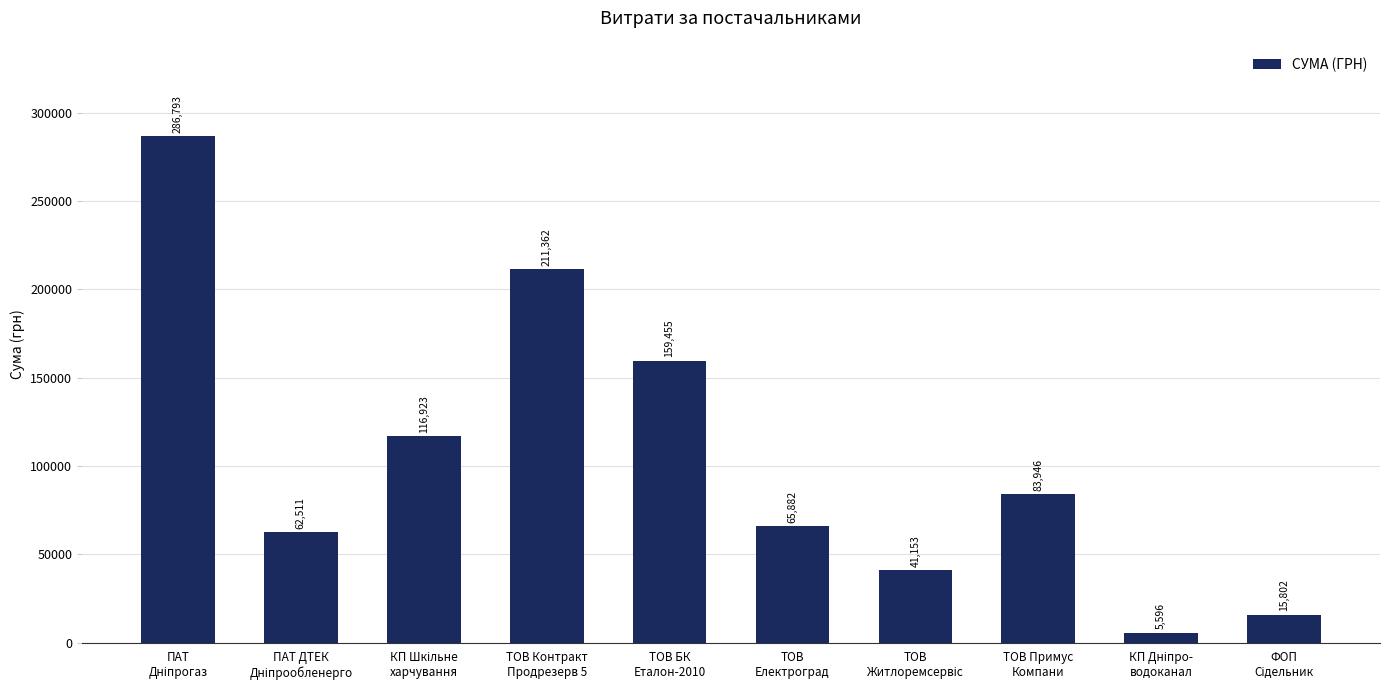

What is the minimum value shown in the chart?

5595.7